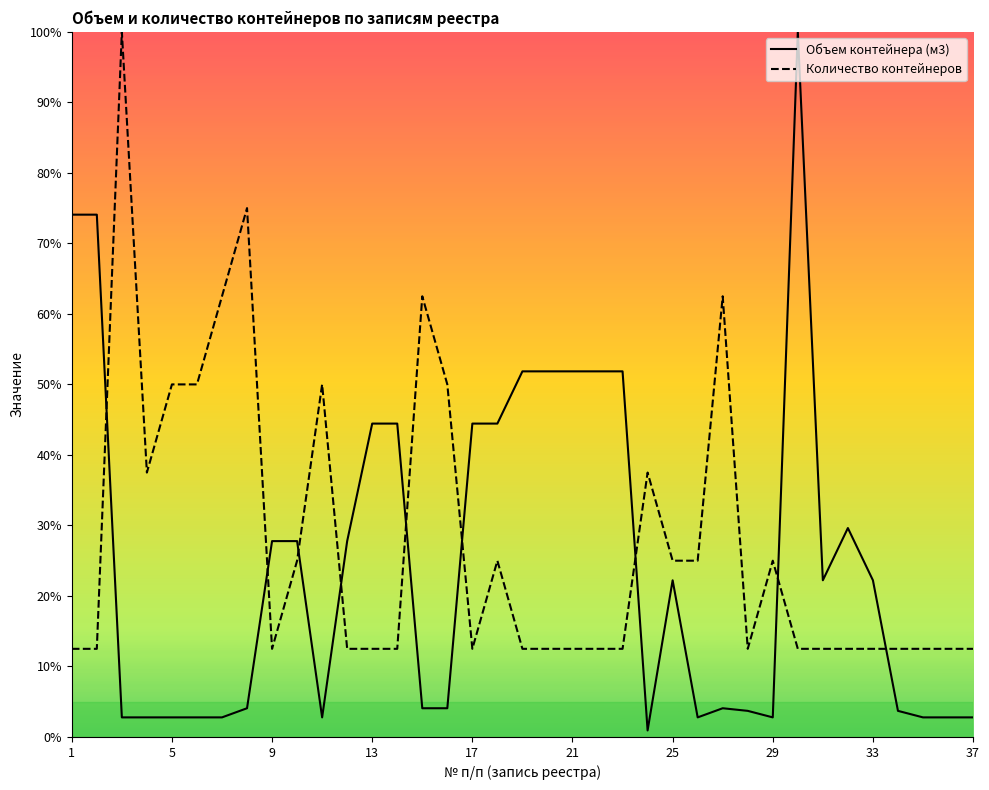

At 9, list the series in order from smallest to largest.

Количество контейнеров, Объем контейнера (м3)